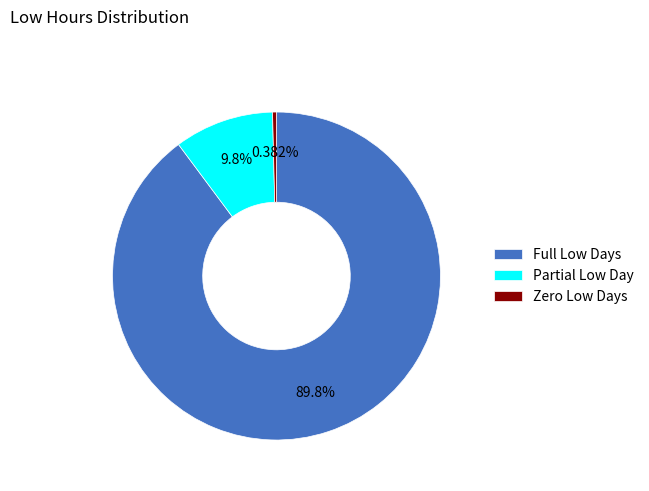

Between Partial Low Day and Full Low Days, which is larger?

Full Low Days